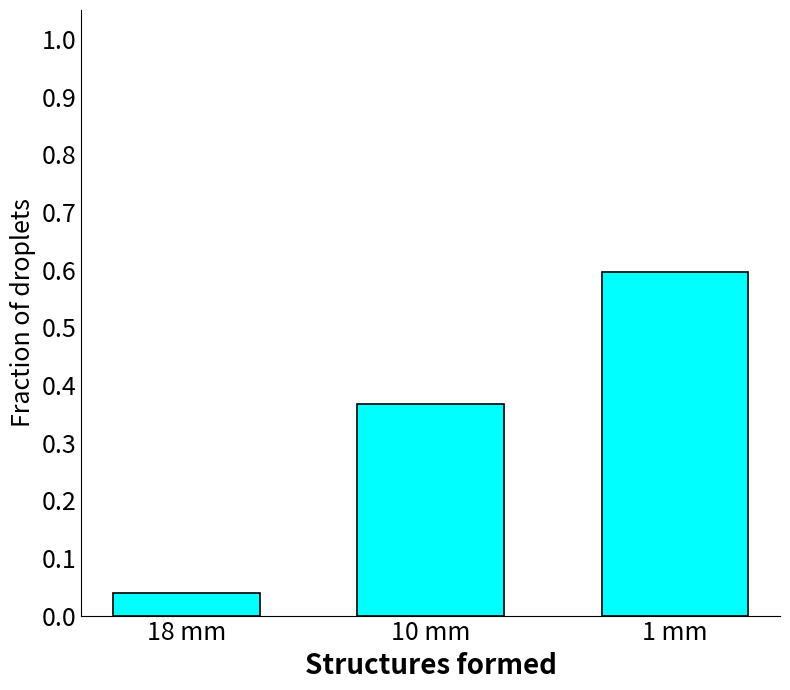

Is it true that the value at 1 mm is 0.6?

True